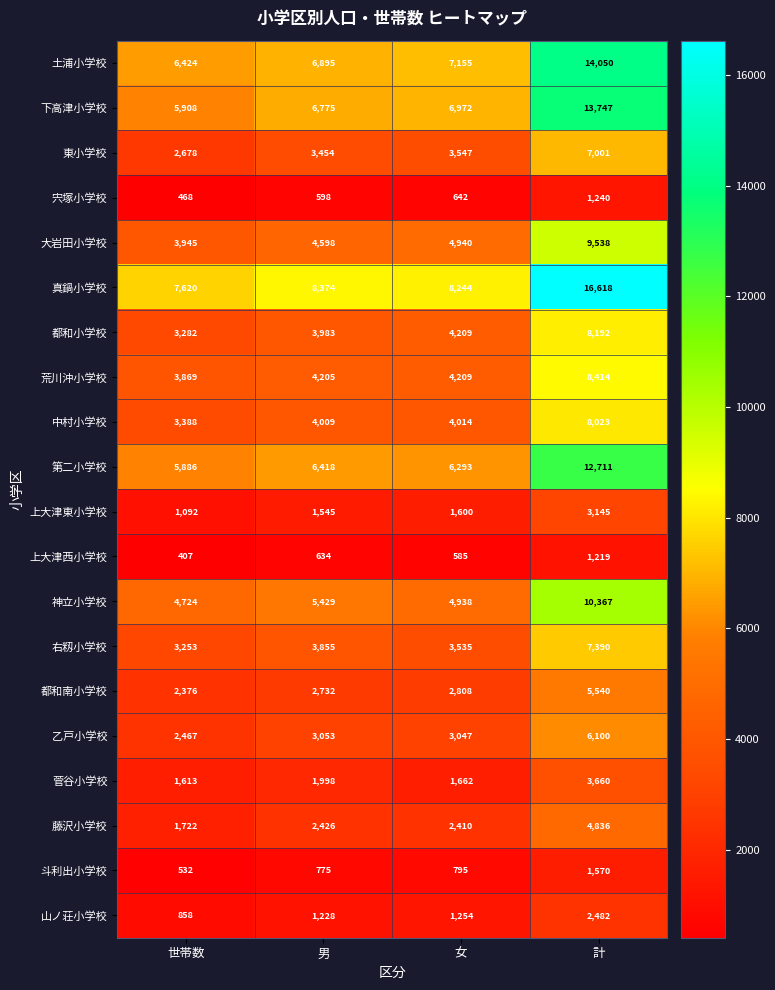

The value of 乙戸小学校 at 女 is 3047. True or false?

True